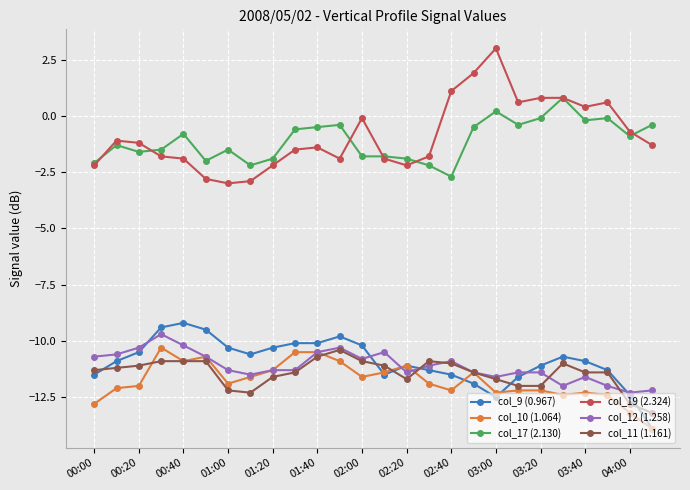

True or false: col_11 (1.161) has more than 0 points higher than both neighbors.

True